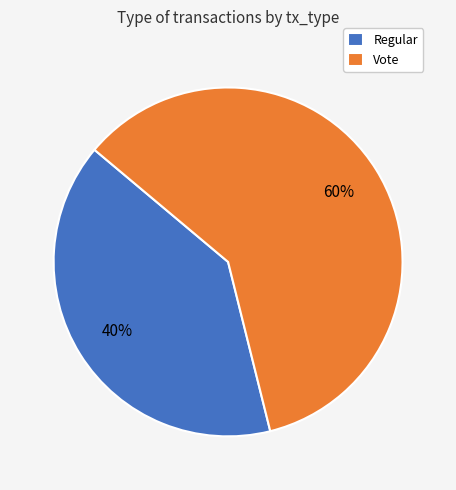

How many slices are in this pie chart?

2